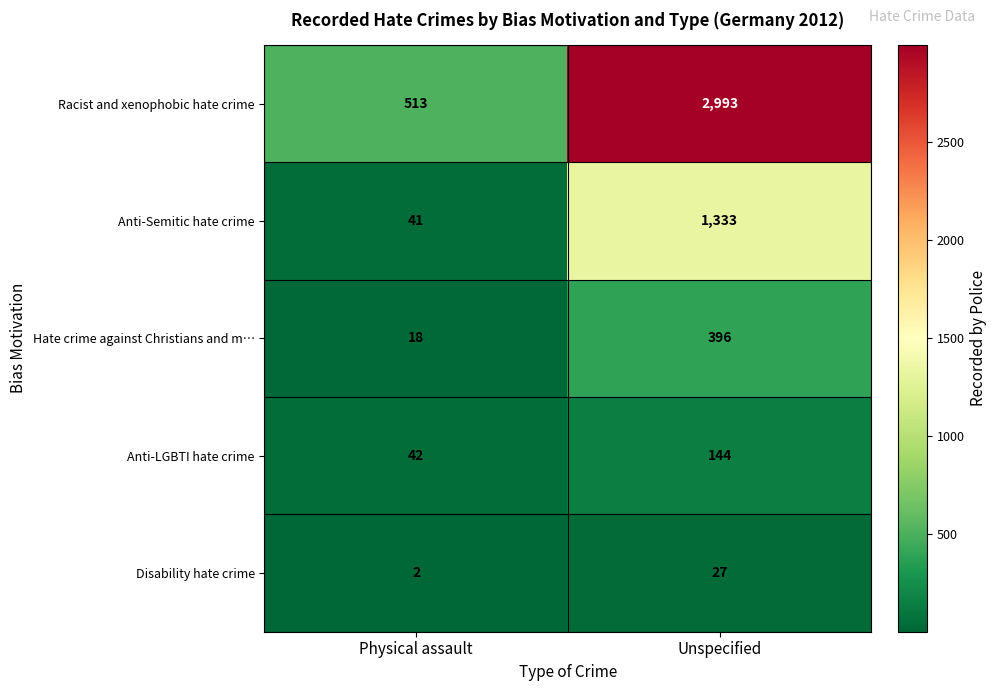

What is the sum of the Hate crime against Christians and m… values at Physical assault and Unspecified?

414